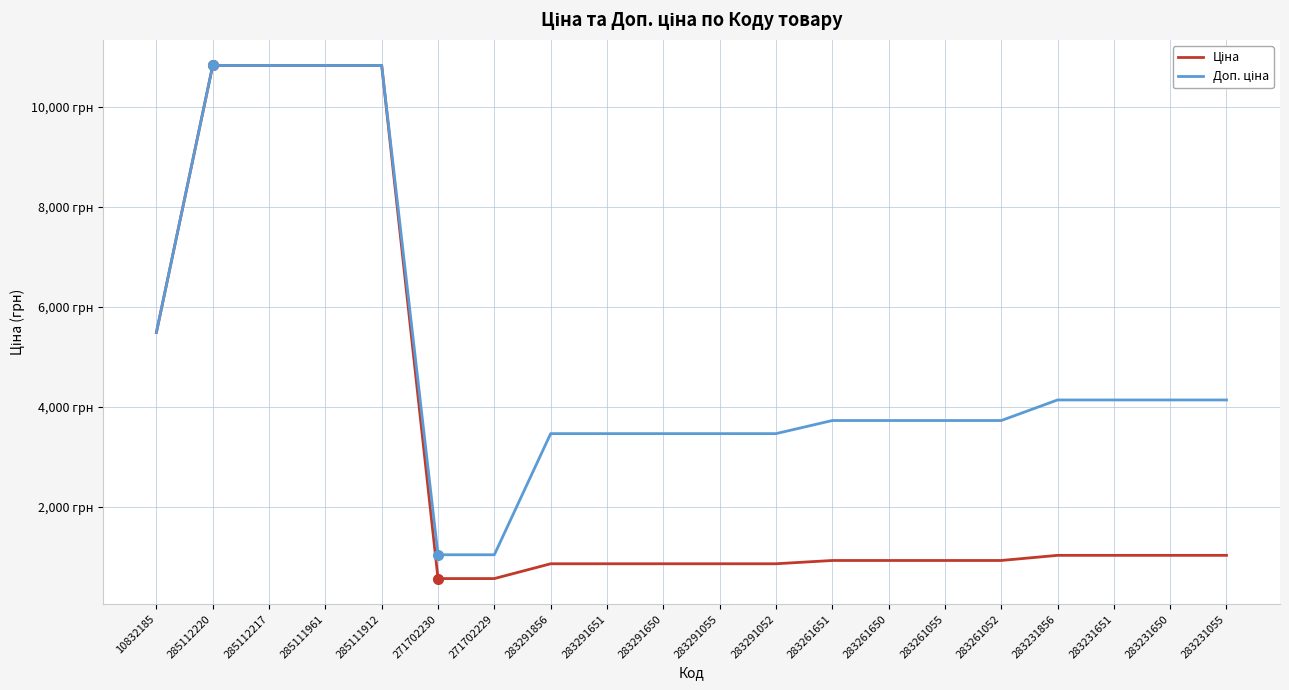

What is the difference between the Ціна values at 283231651 and 10832185?

4460.8